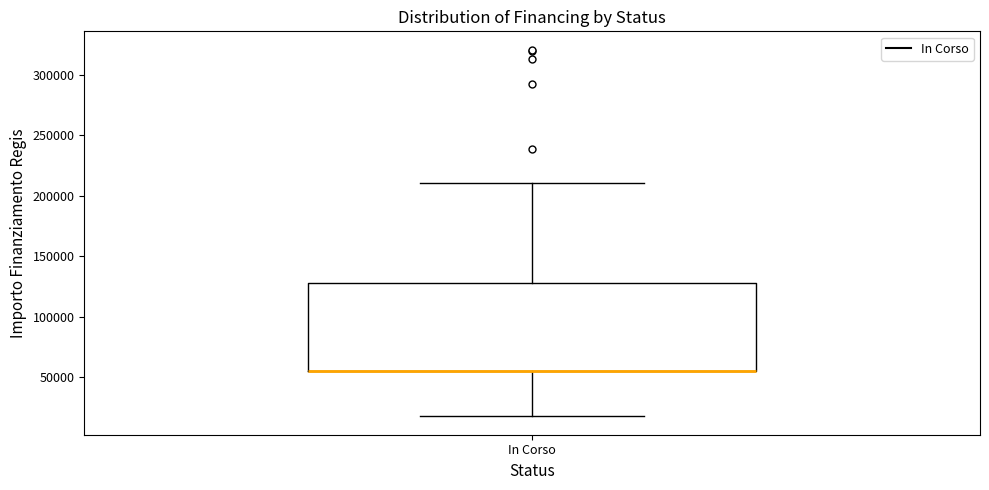

Read this box plot against the y-axis: the position of the median line, the range covered by the box, and the ends of both whiskers. The values are not printed on the chart, so give them approximately, as read against the axis.

median 55000 (drawn on the box's lower edge), box 55000 to 130000, whiskers 20000 to 210000